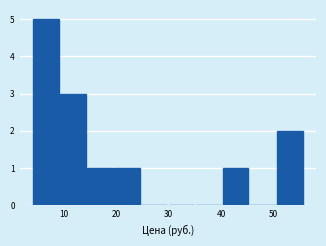

Reading left to right, list every bar in this chart as the range it spans on the x-axis followed by its height. Neither the bar edges nor the heights are printed on the chart, so give them approximately, as read against the axes.

4 to 9: 5
9 to 14: 3
14 to 20: 1
20 to 25: 1
25 to 30: 0
30 to 35: 0
35 to 40: 0
40 to 46: 1
46 to 51: 0
51 to 56: 2